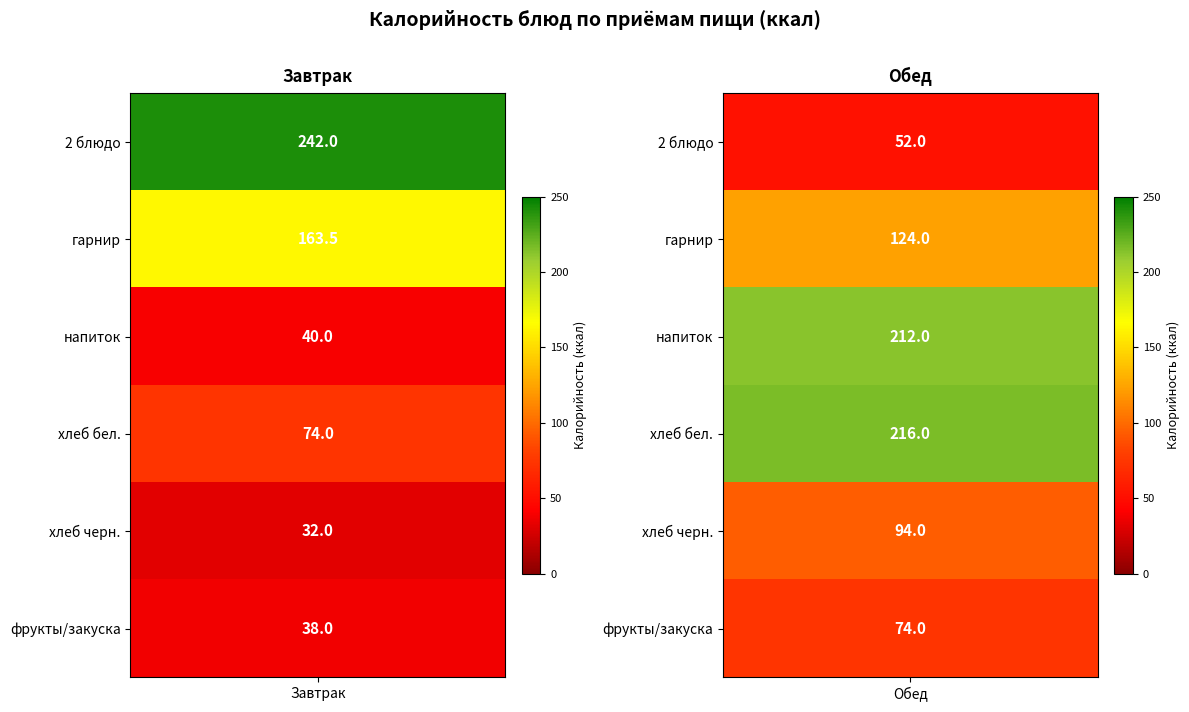

What is the maximum value shown in the chart?

242.0